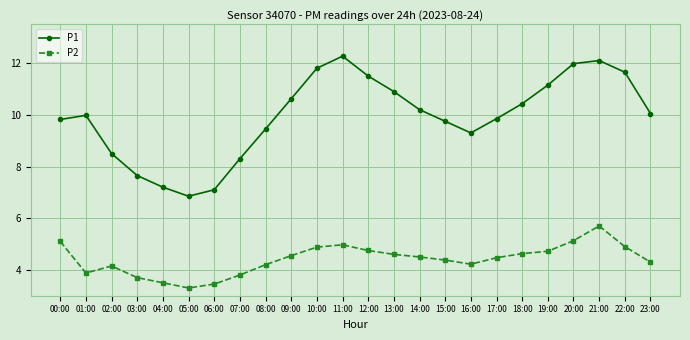

Does the chart display data point markers on the line(s)?

Yes